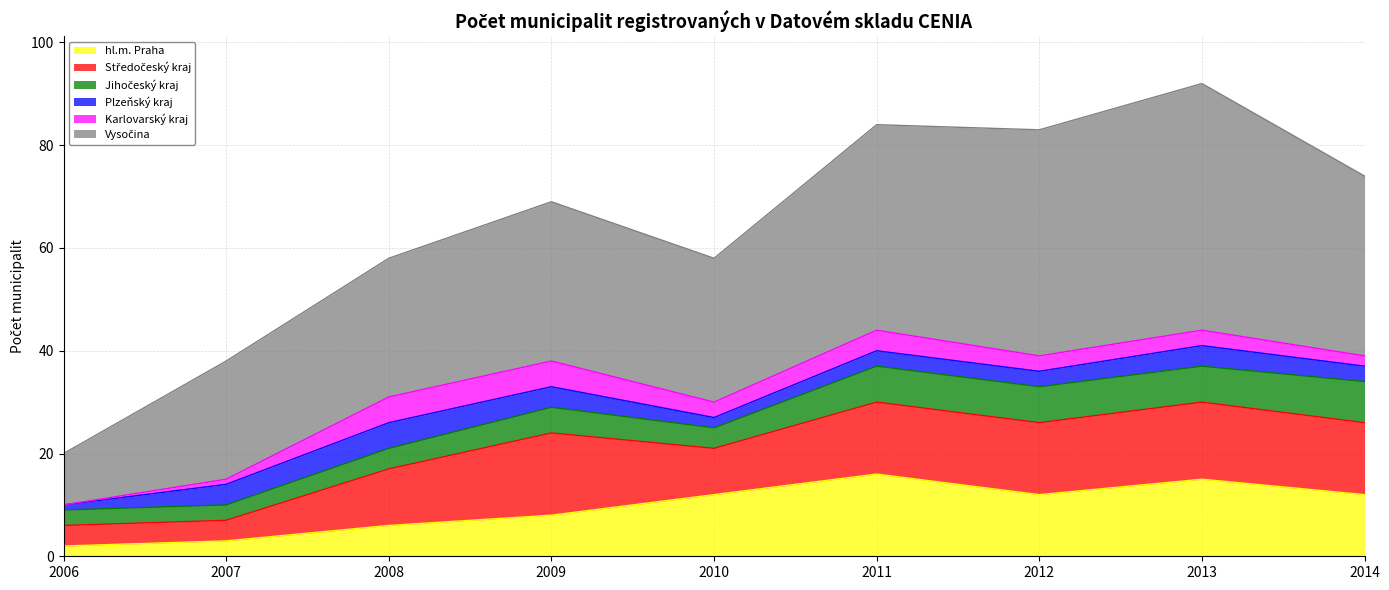

At which category is the sum across all series the highest?

2013